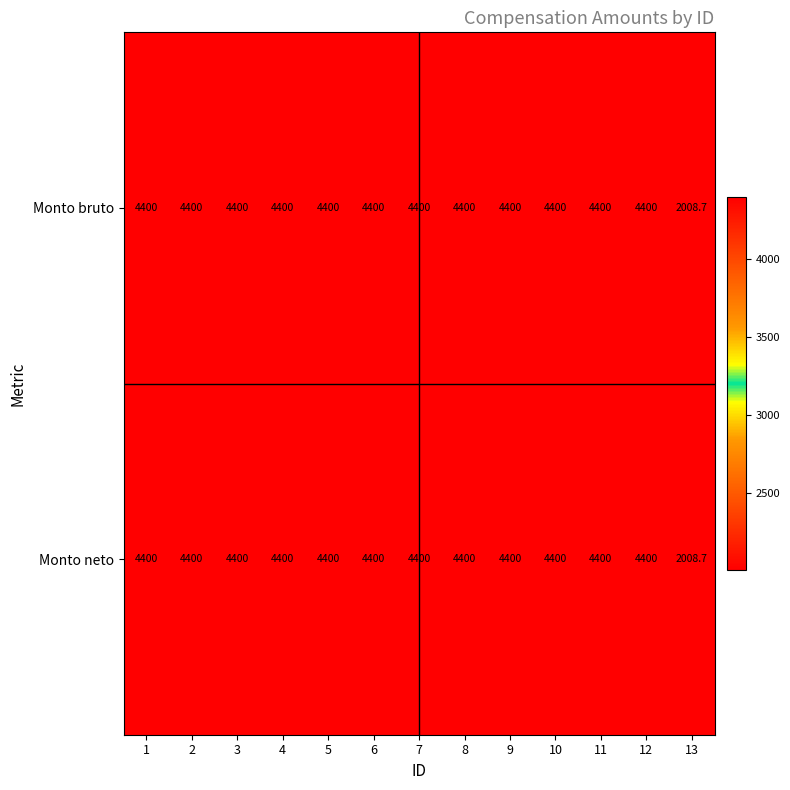

Which category has the lowest value in the Monto neto series?

13